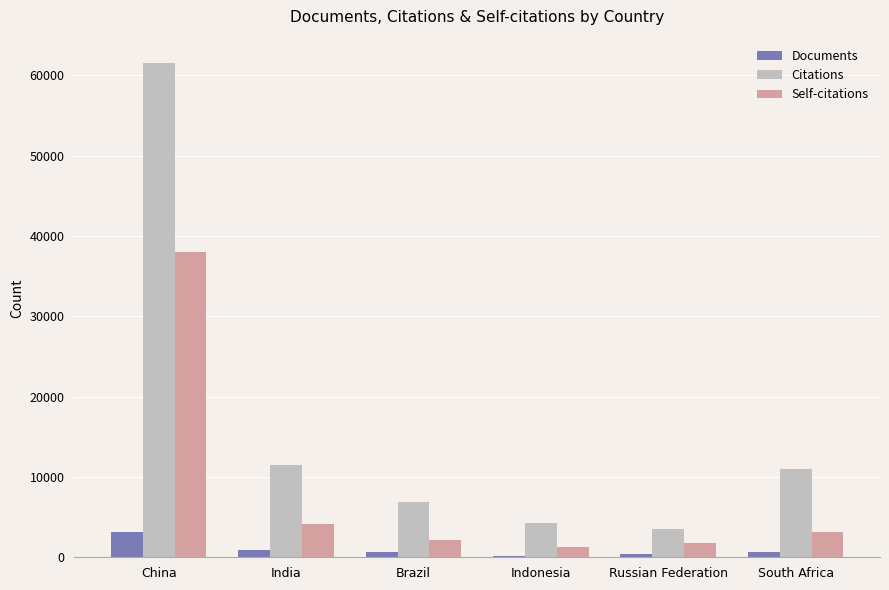

What are all the series names shown in the legend?

Documents, Citations, Self-citations